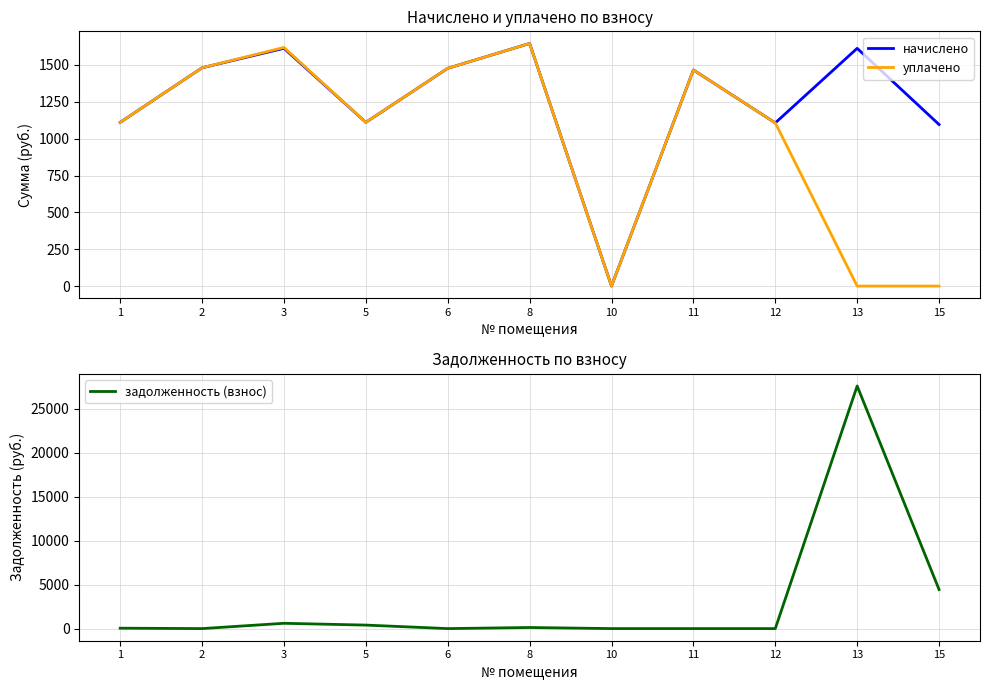

How many intersections are there between задолженность (взнос) and начислено?

1